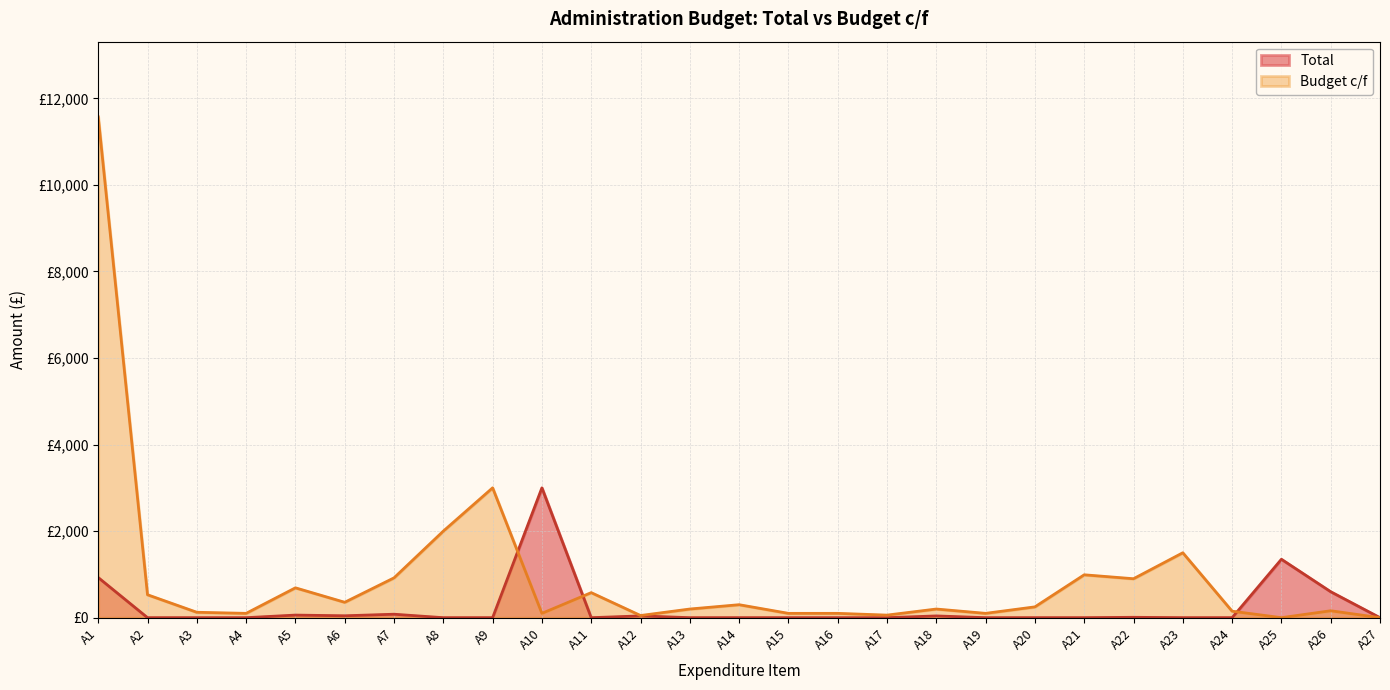

What is the spread (max minus min) of values at A18?

159.4